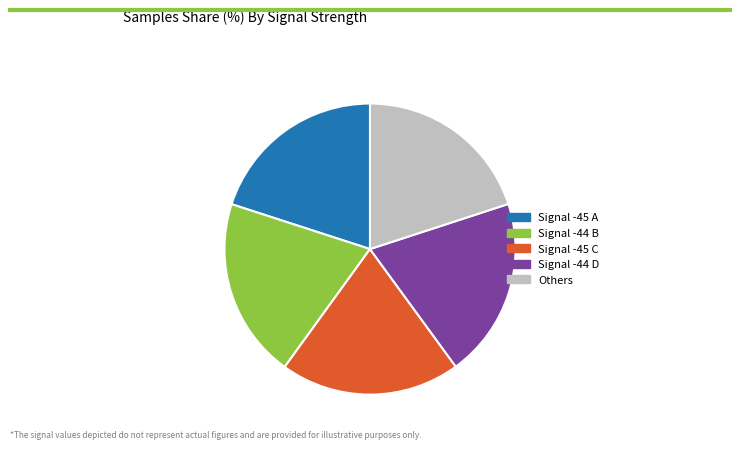

Does any single category account for the majority?

No